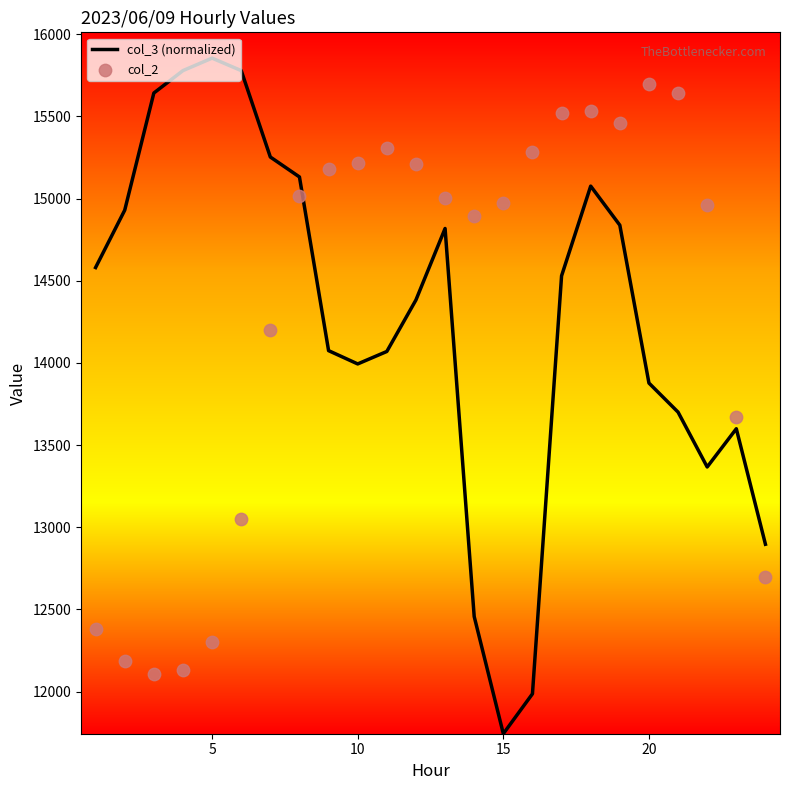

At how many categories does at least one series exceed 14119?

22